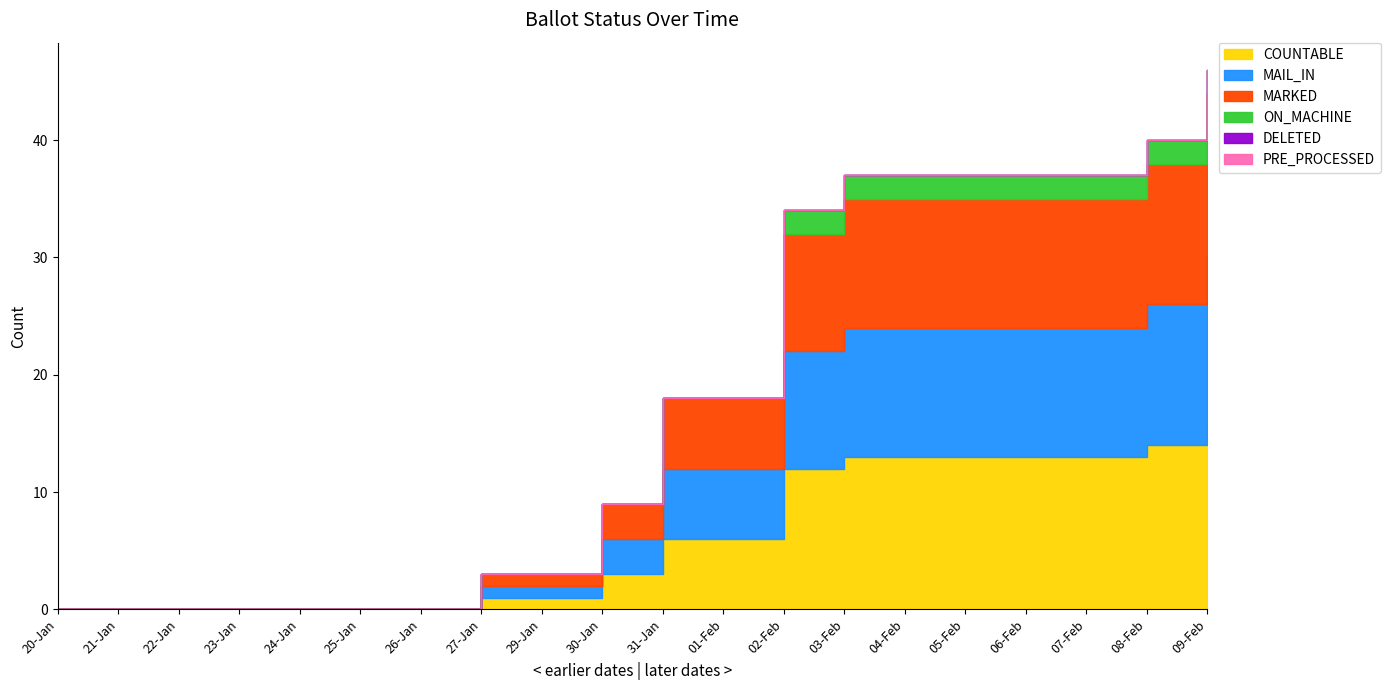

Which series has the largest total across all categories?

COUNTABLE